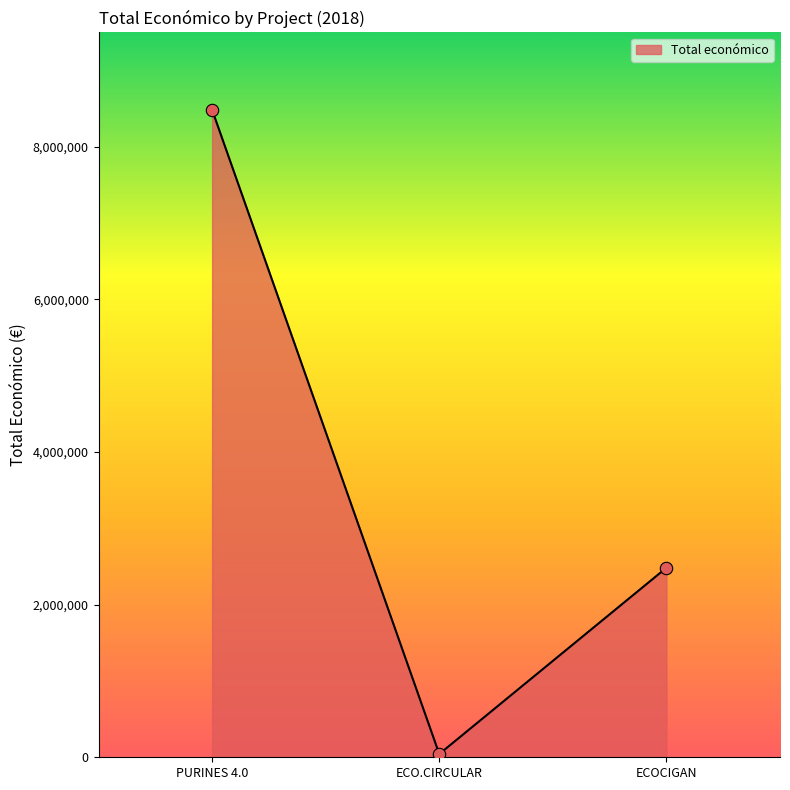

What is the change in value from PURINES 4.0 to ECO.CIRCULAR?

-8442154